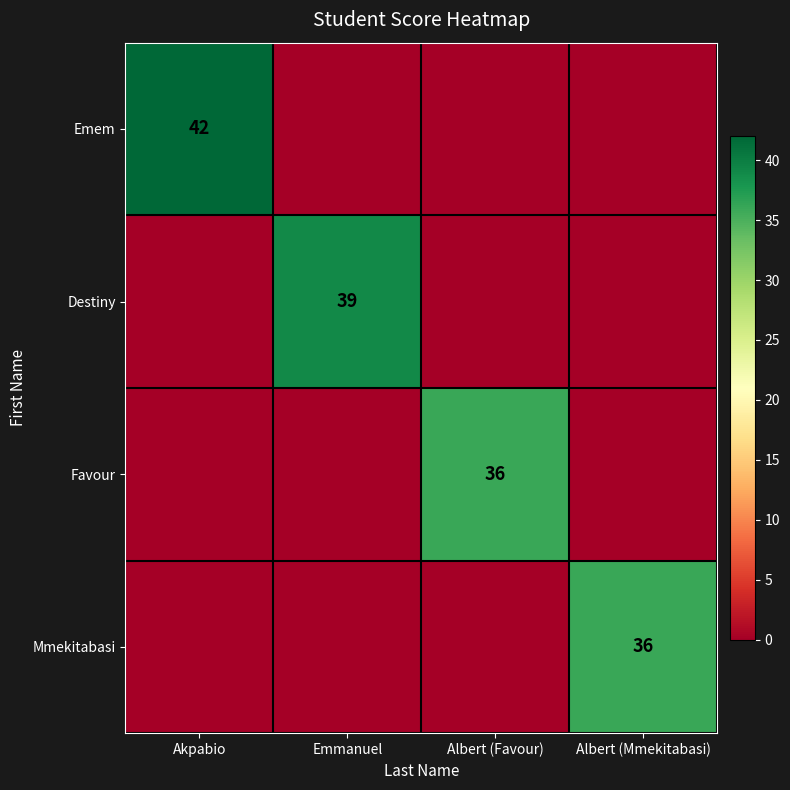

Is it true that Favour equals 62 at Albert (Favour)?

False